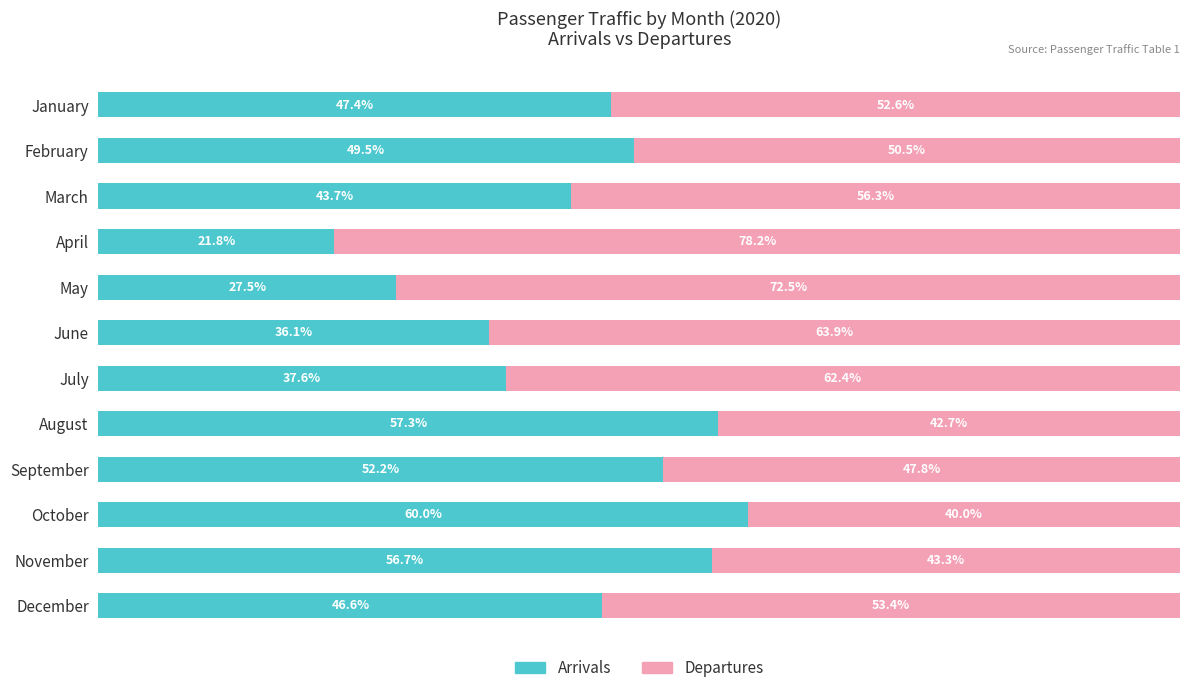

What is the minimum value for Arrivals?

21.8